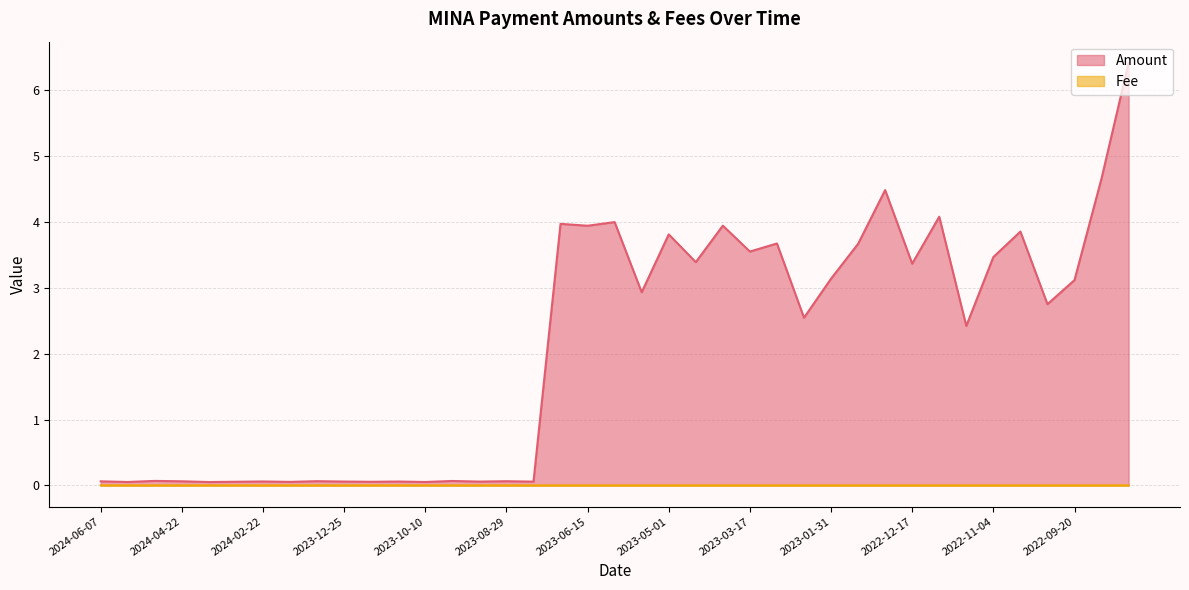

At which label is Amount closest to 3?

2023-05-16